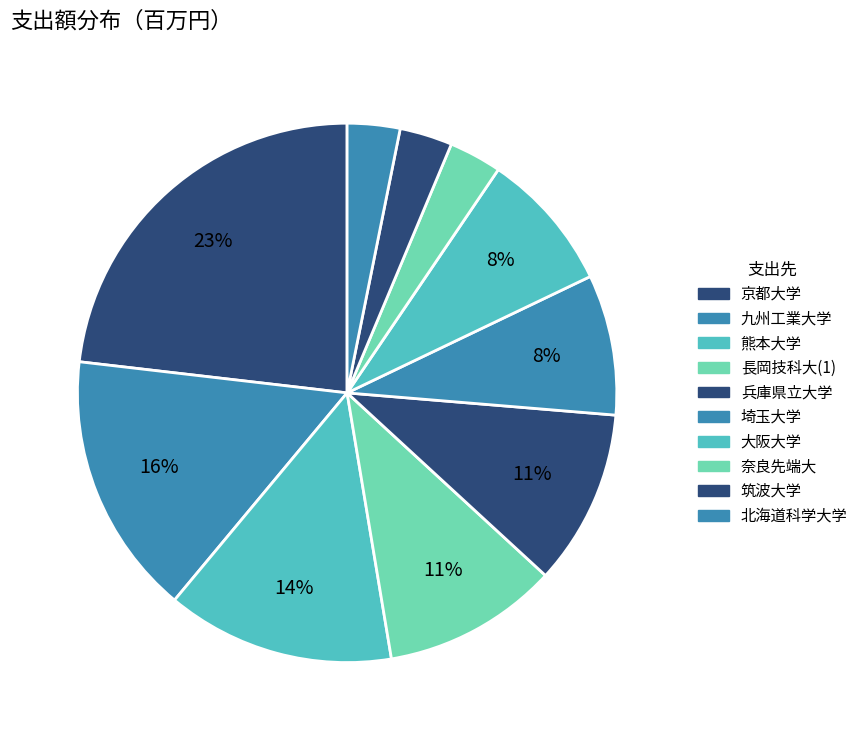

How many slices are in this pie chart?

10